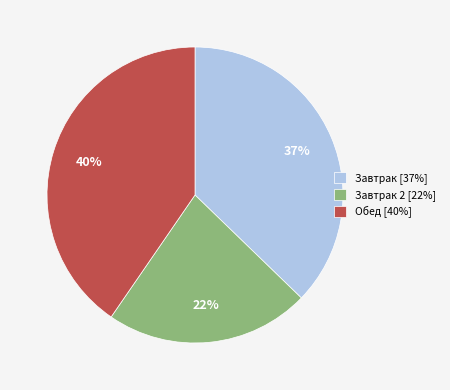

True or false: Завтрак [37%] accounts for 50% of the total.

False